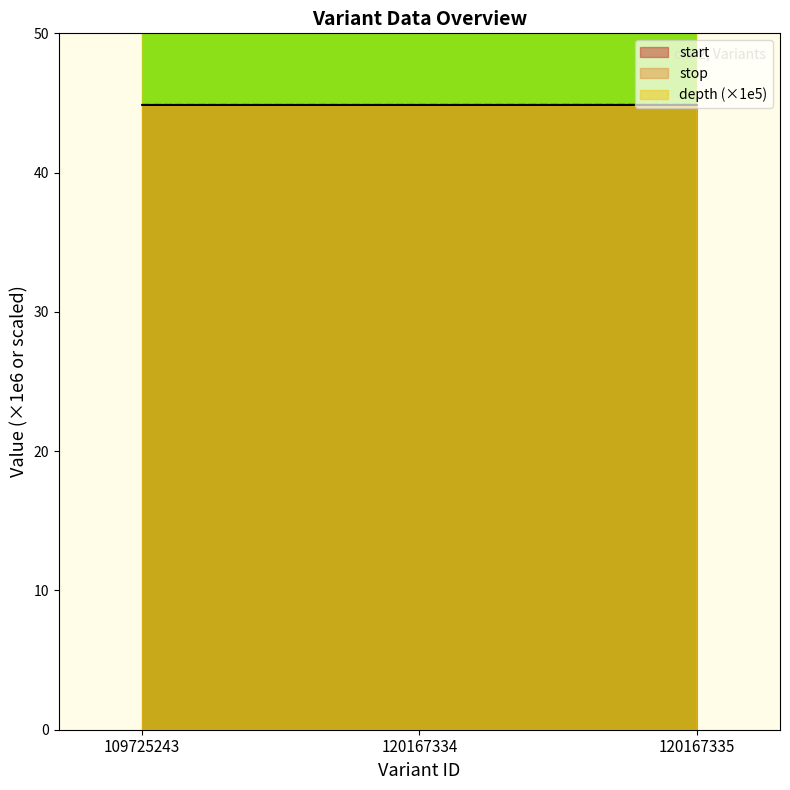

Which series has the largest total across all categories?

depth